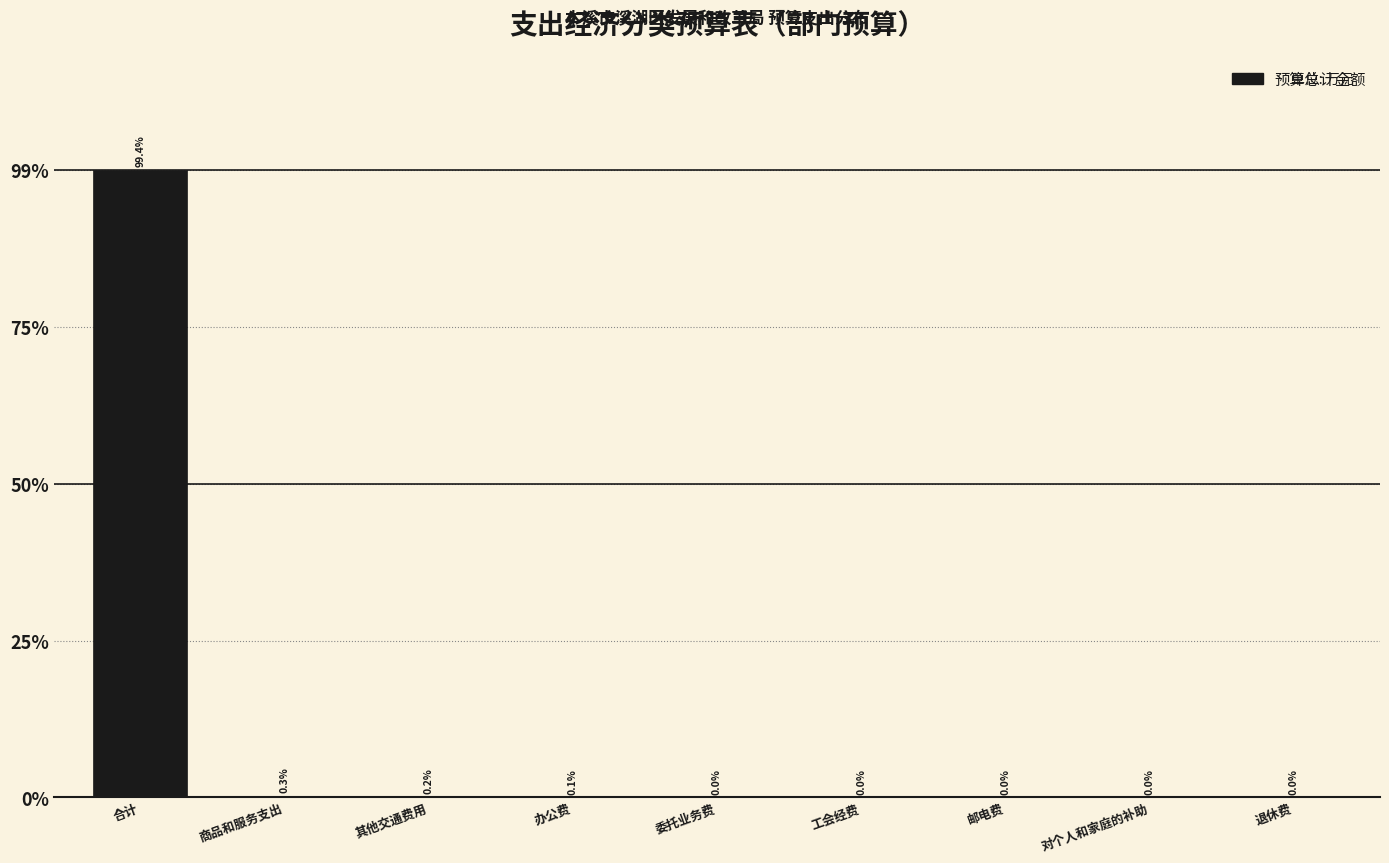

Are the bars horizontal?

No